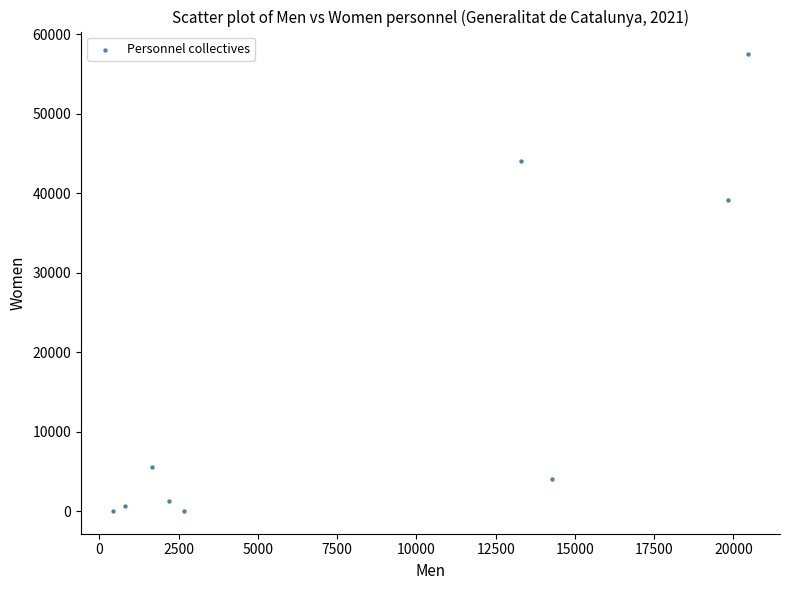

What is the range of X values (max minus min)?

20048